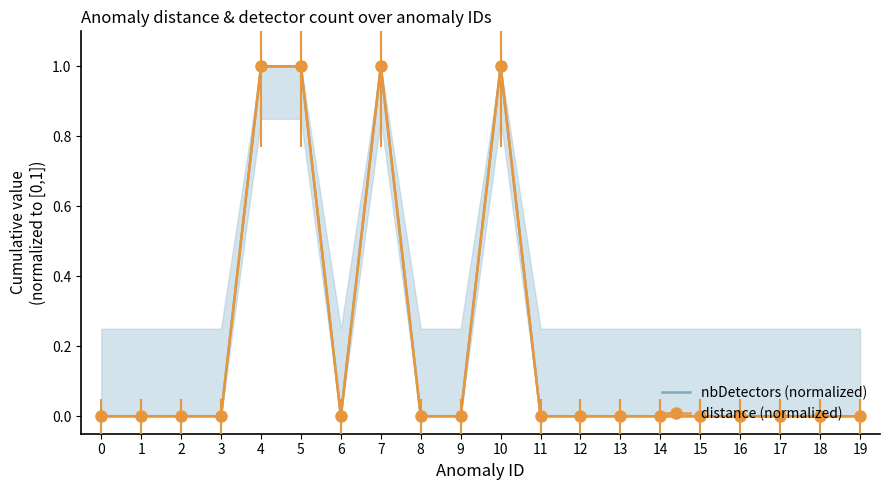

What is the difference between the second highest and minimum values in the nbDetectors (normalized) series?

1.0